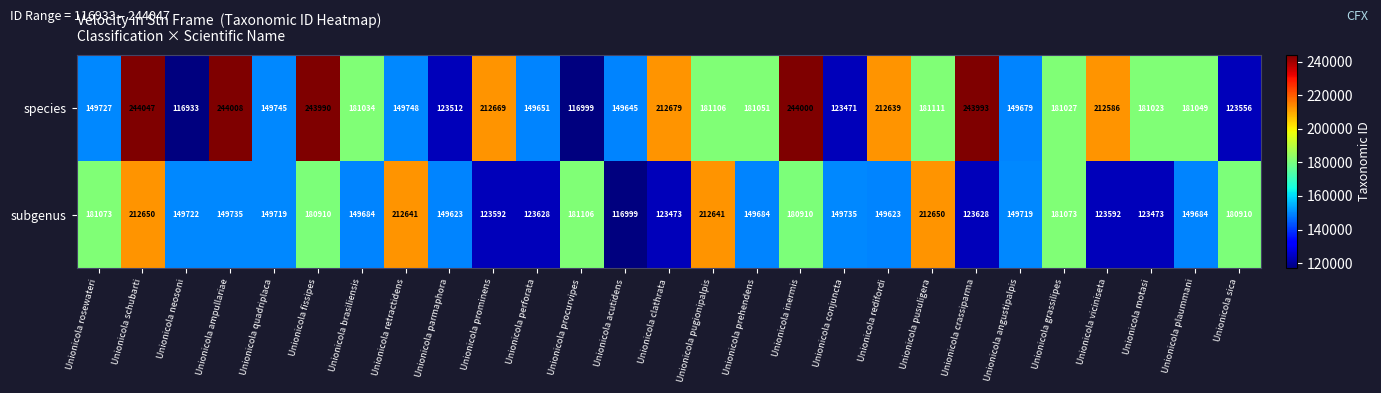

What is the spread (max minus min) of values at Unionicola prominens?

89077